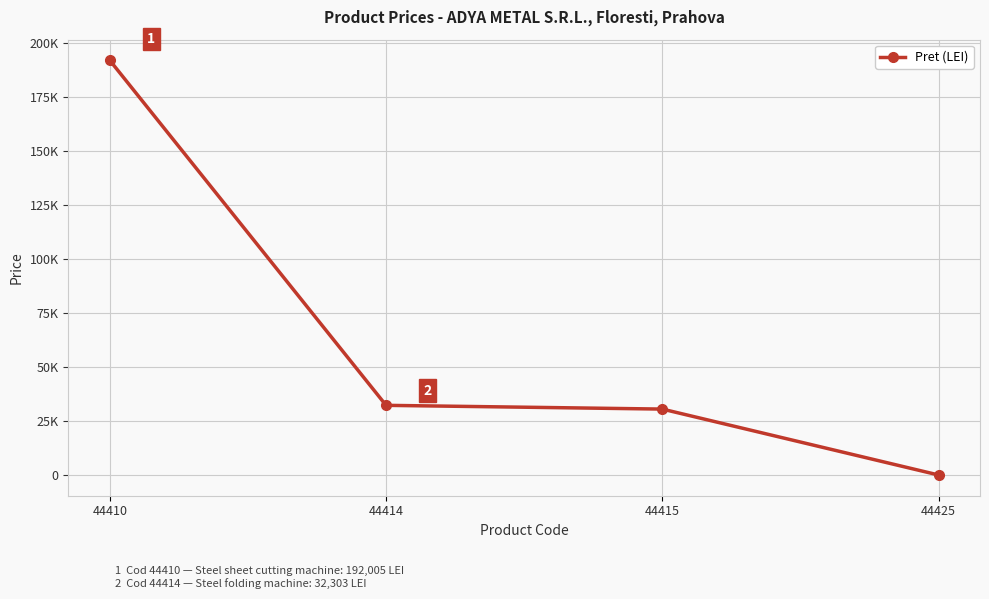

What is the difference between the maximum and minimum values?

191953.2